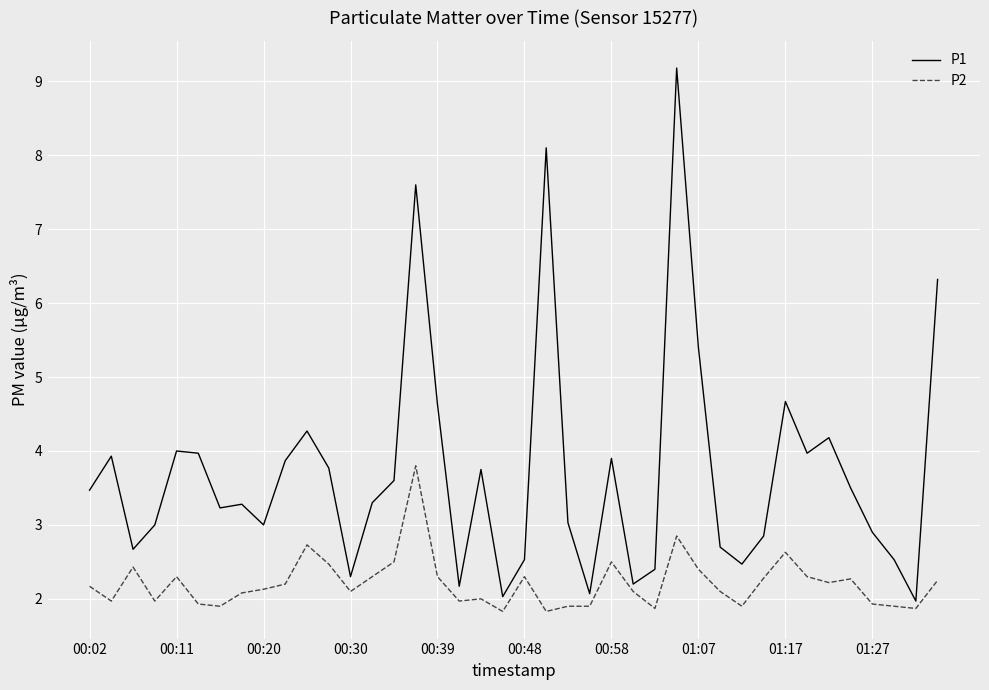

Does the chart have visible grid lines?

Yes